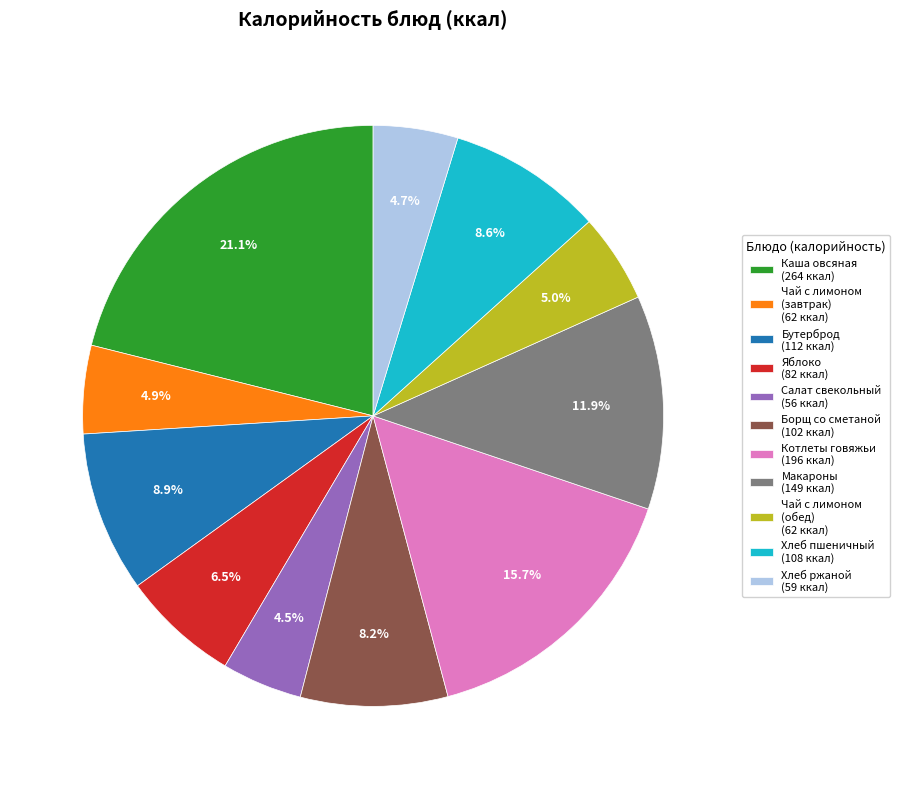

What is the largest slice in the pie chart?

Каша овсяная (264 ккал)